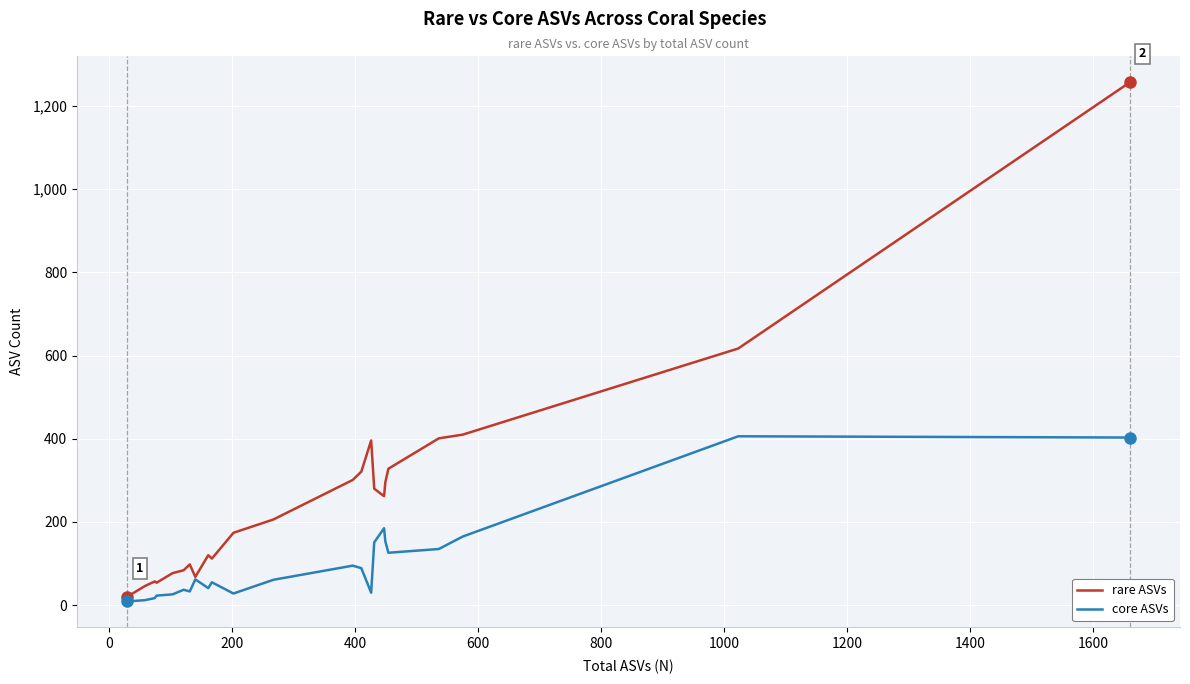

What is the greatest value displayed?

1257